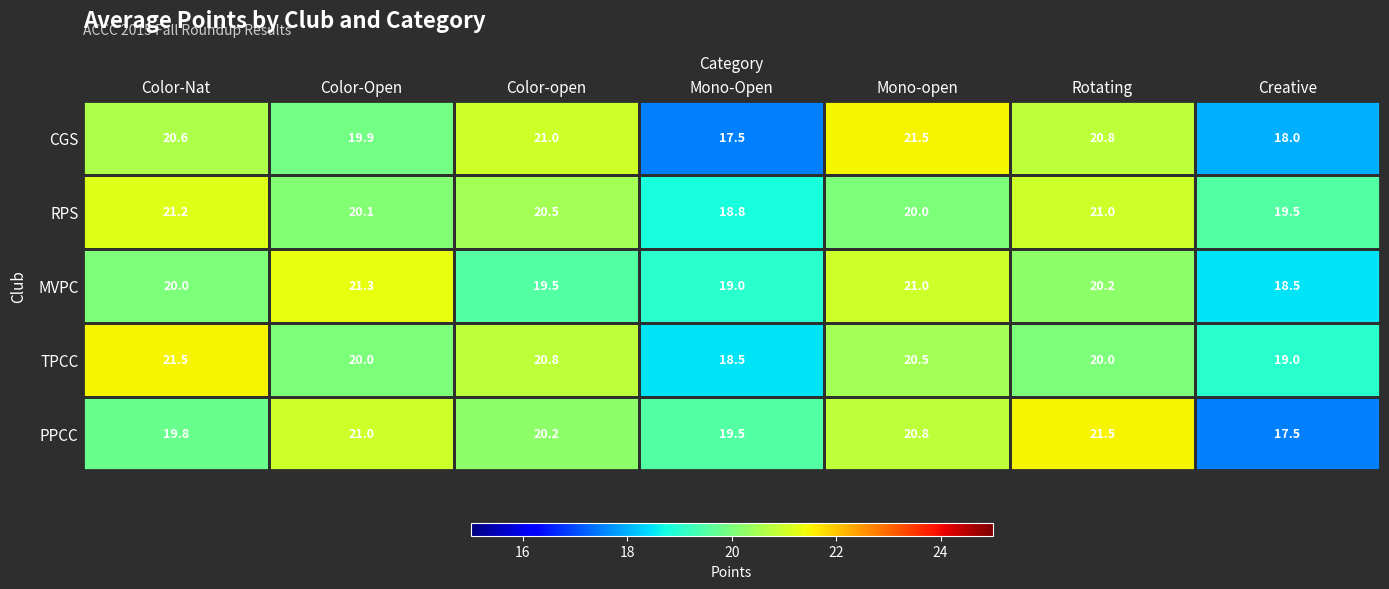

The value of TPCC at Rotating is 6.1. True or false?

False